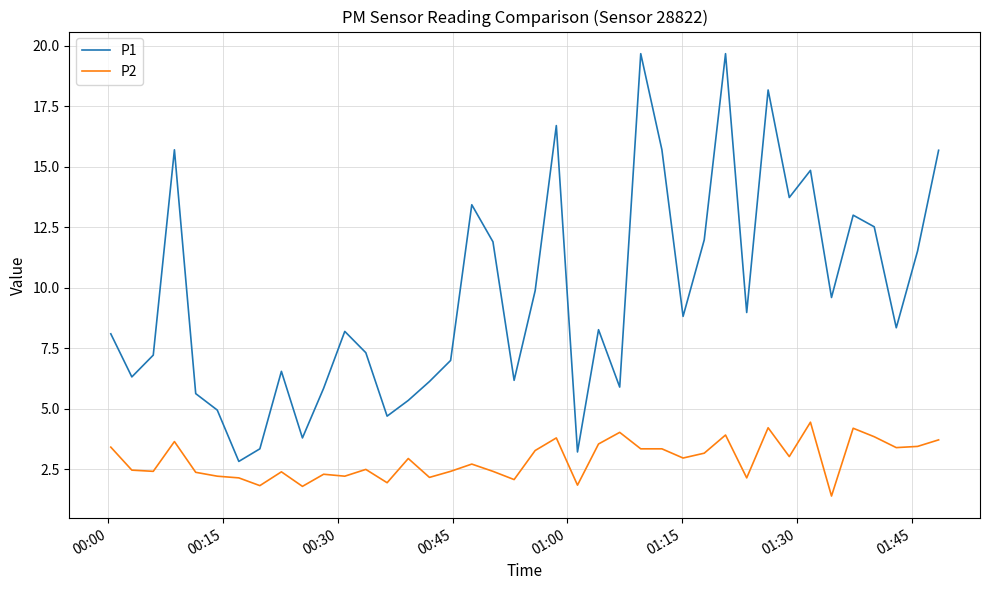

True or false: P2 has more than 0 interior local peaks.

True